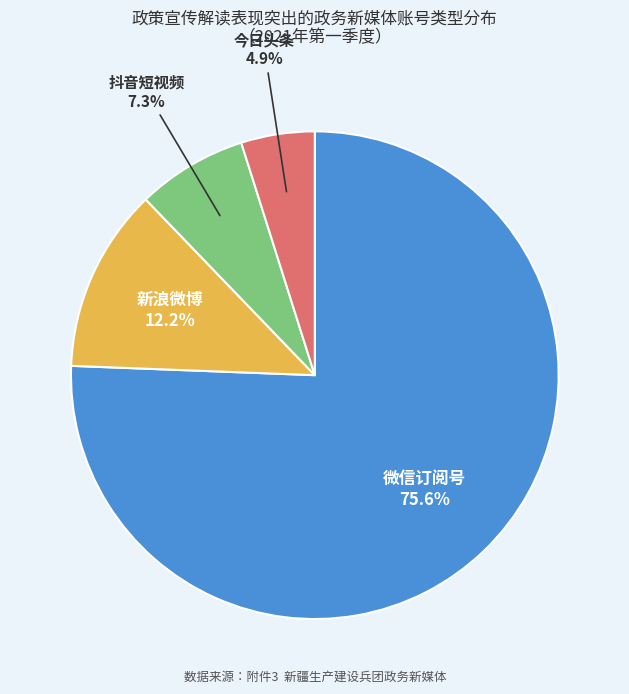

Which has a higher value, 新浪微博 or 微信订阅号?

微信订阅号